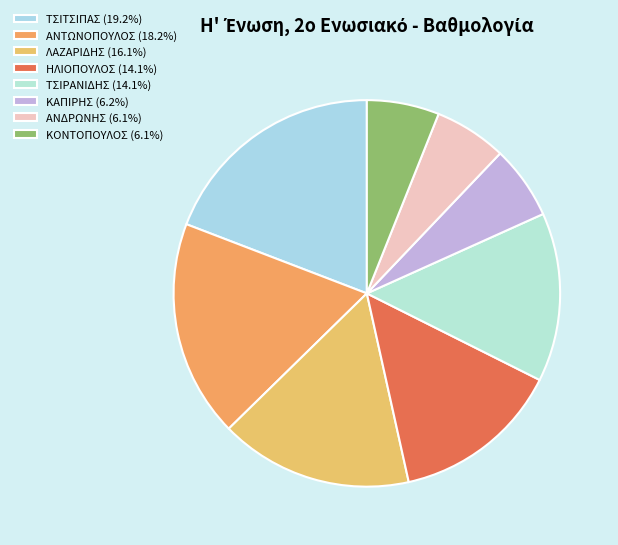

How many segments does this pie chart have?

8